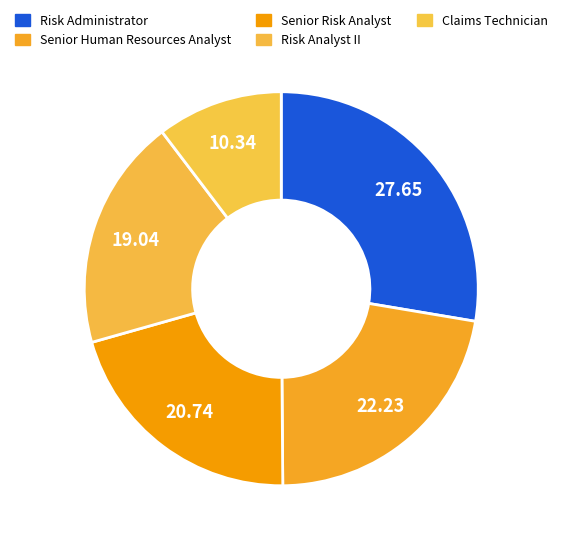

True or false: Risk Administrator accounts for 28% of the total.

True